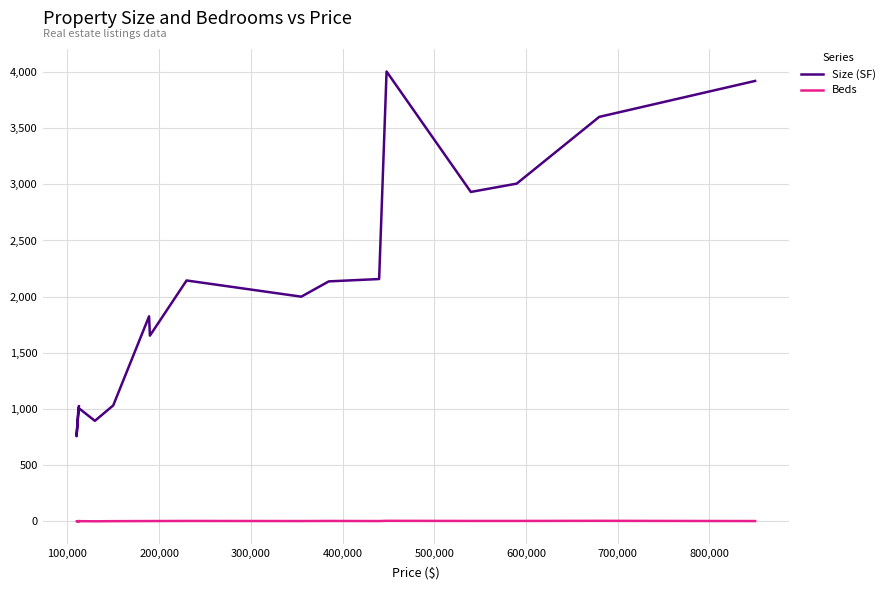

True or false: Beds and Size (SF) cross at least once.

False